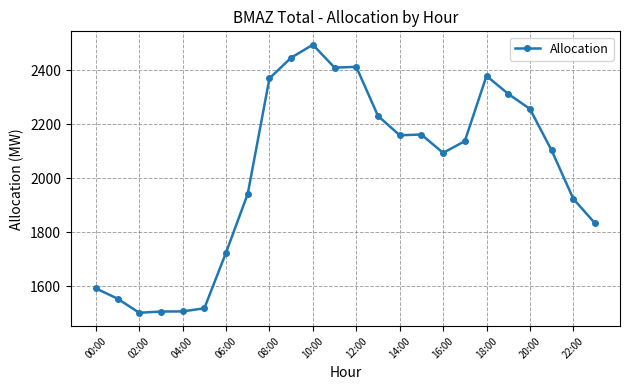

How many lines are shown in the chart?

1